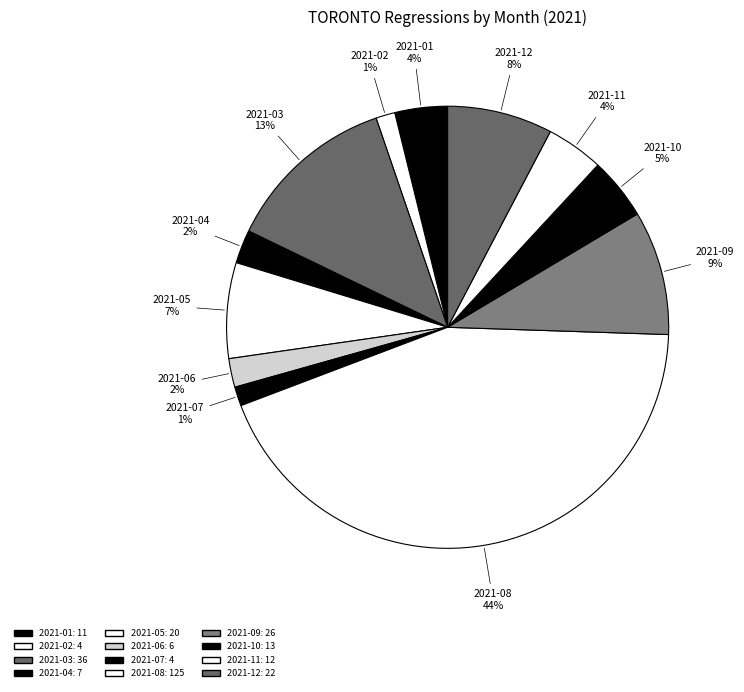

What percentage is the 2021-11 slice, to the nearest percent?

4%